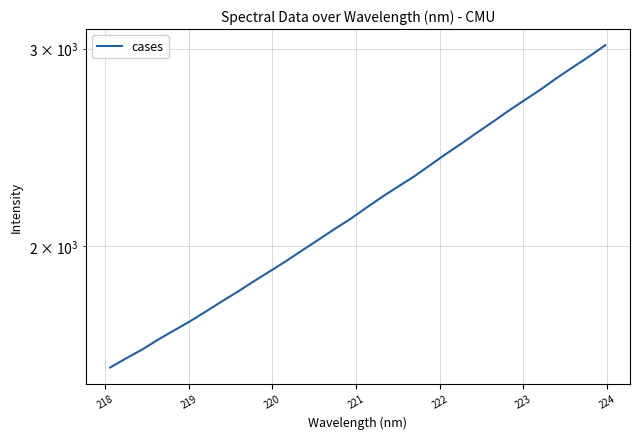

Is it true that the value at 31 is 4418.4?

False